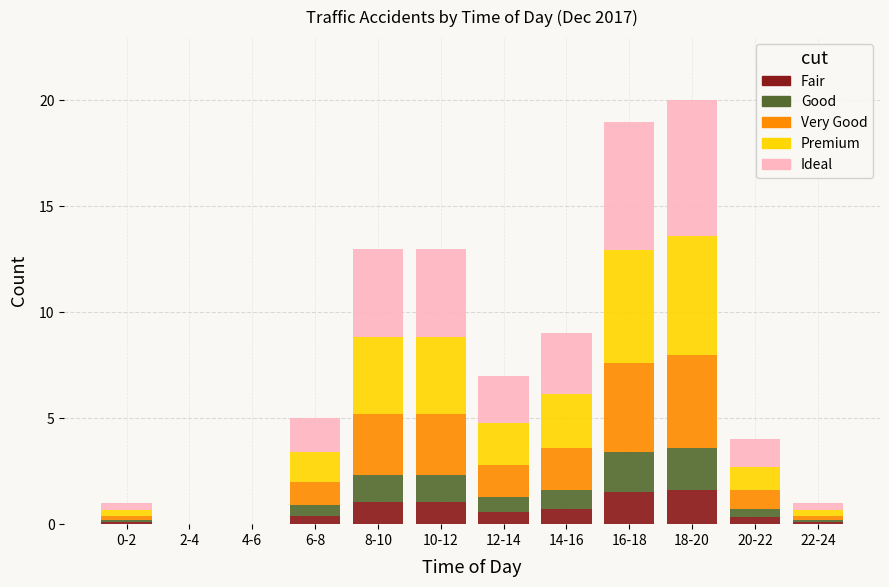

What is the maximum value for Fair?

1.6